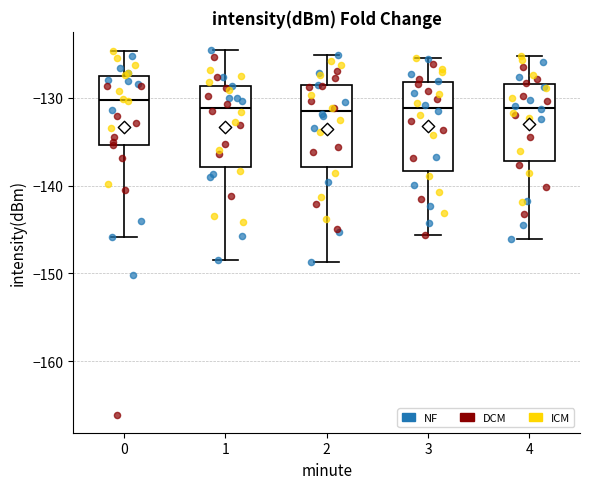

Where does the lower whisker of the box at x = 2 end on the y-axis? The values are not printed on the chart, so give them approximately, as read against the axis.

-149